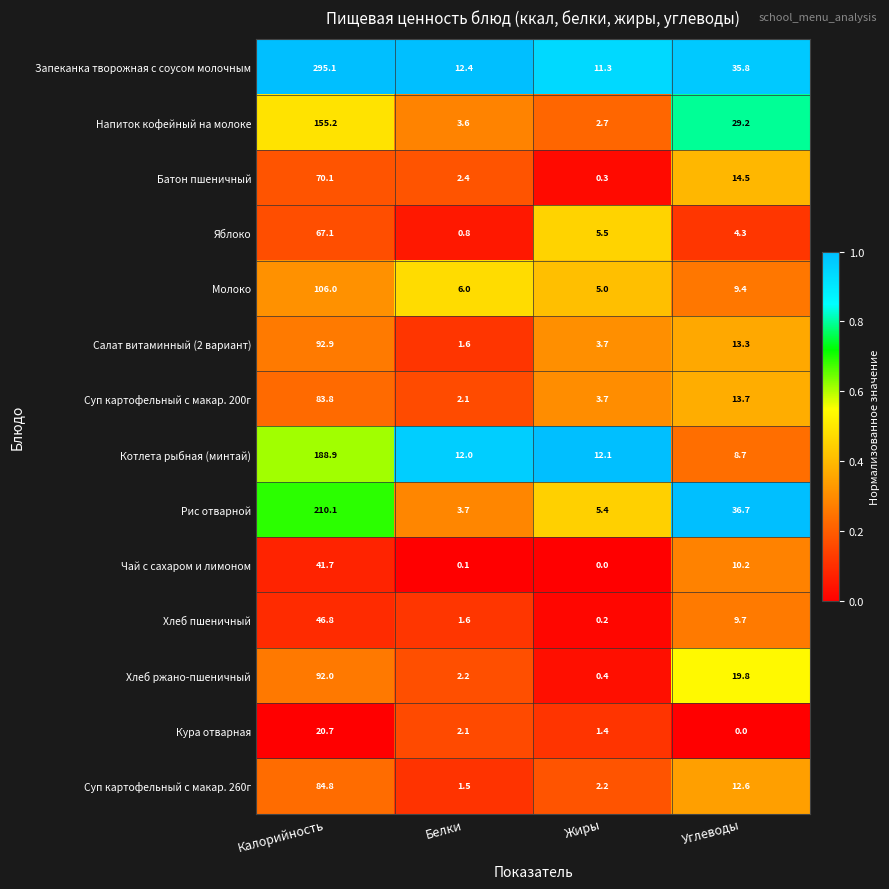

Is the value of Хлеб ржано-пшеничный at Жиры greater than the value of Суп картофельный с макар. 200г at Калорийность?

No